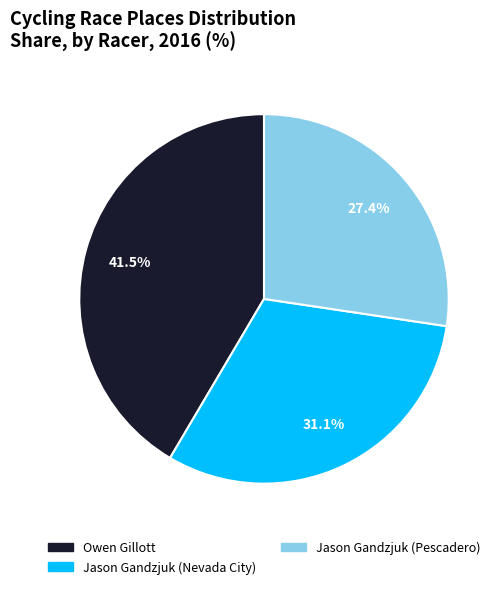

How much of the chart is everything except Jason Gandzjuk (Pescadero)?

72.6%